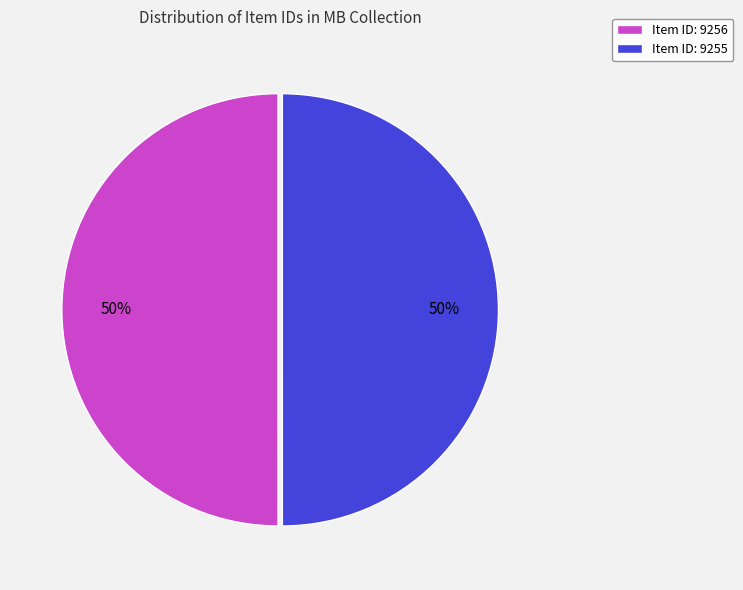

Approximately how many times larger is the value at Item ID: 9255 compared to Item ID: 9256?

1.0